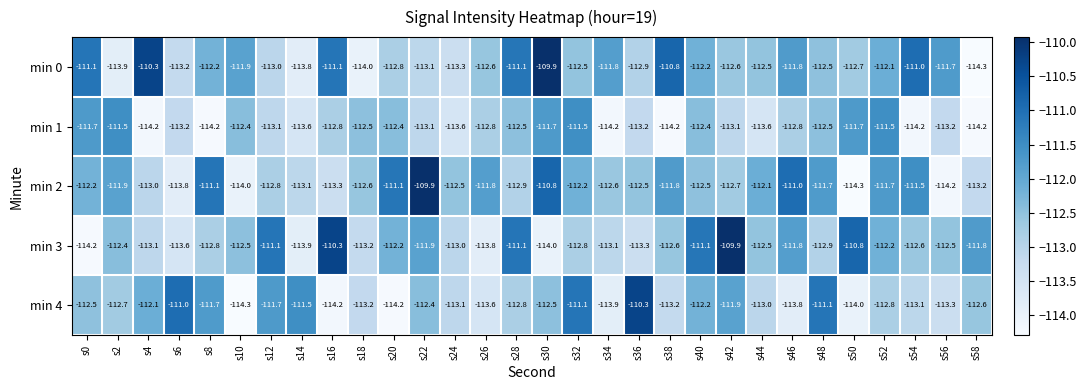

At which label does min 2 first exceed -112?

s2